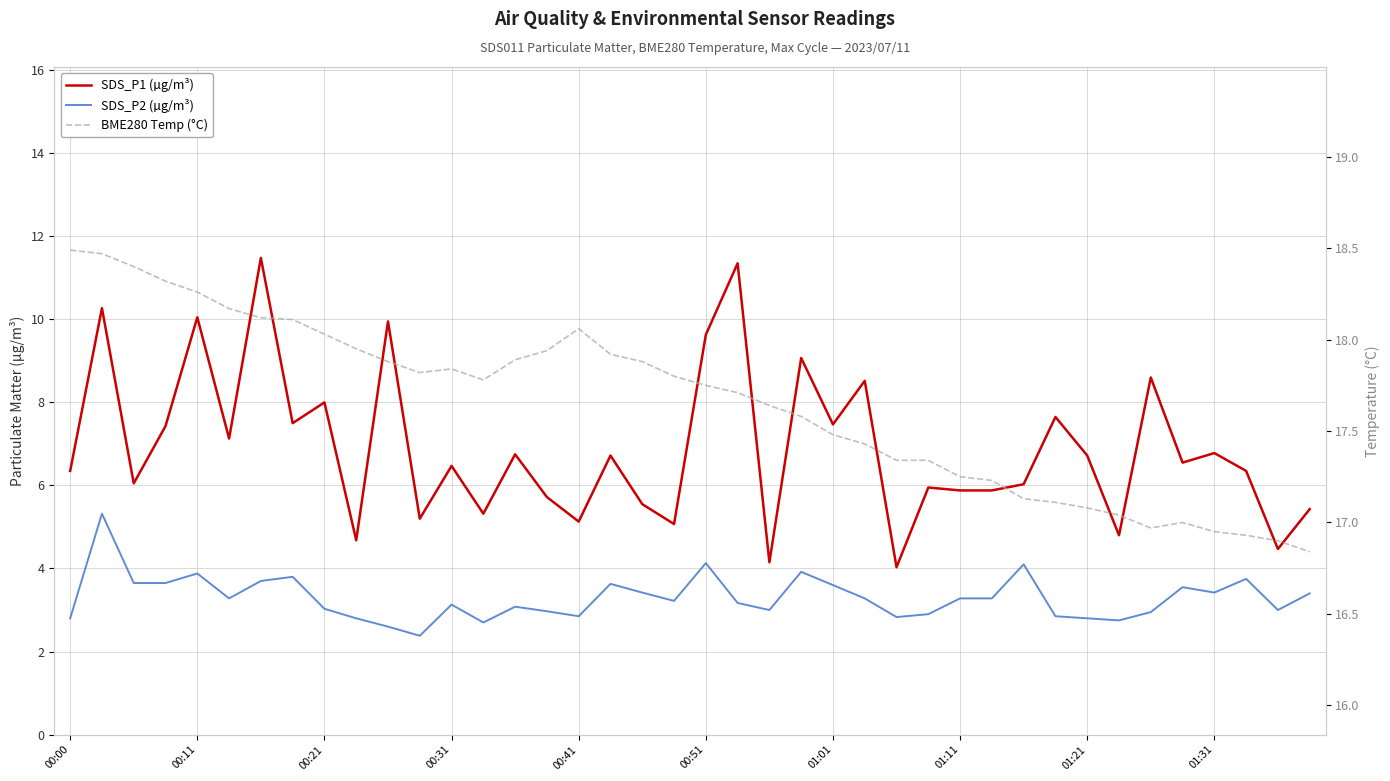

True or false: SDS_P1 (µg/m³) and BME280 Temp (°C) intersect in this chart.

False